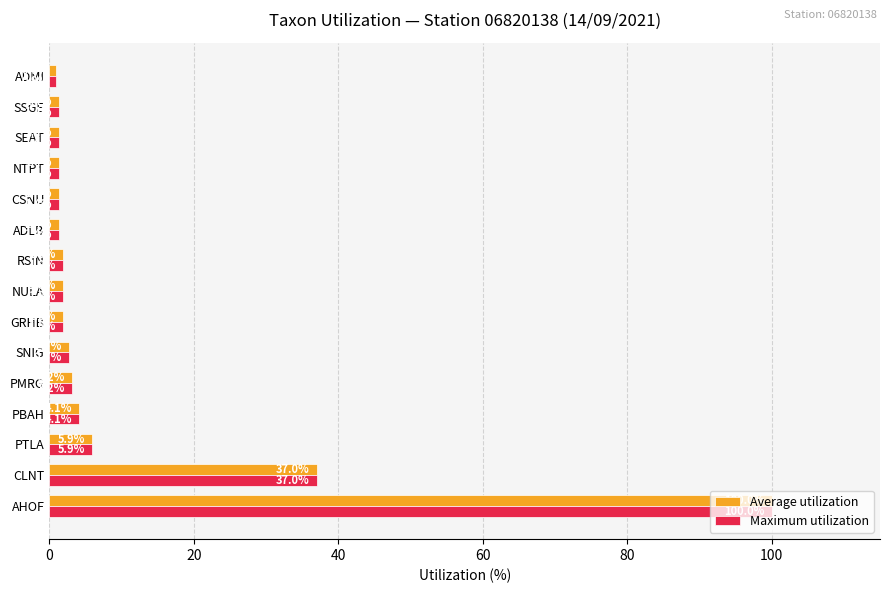

At which category is the sum across all series the highest?

AHOF